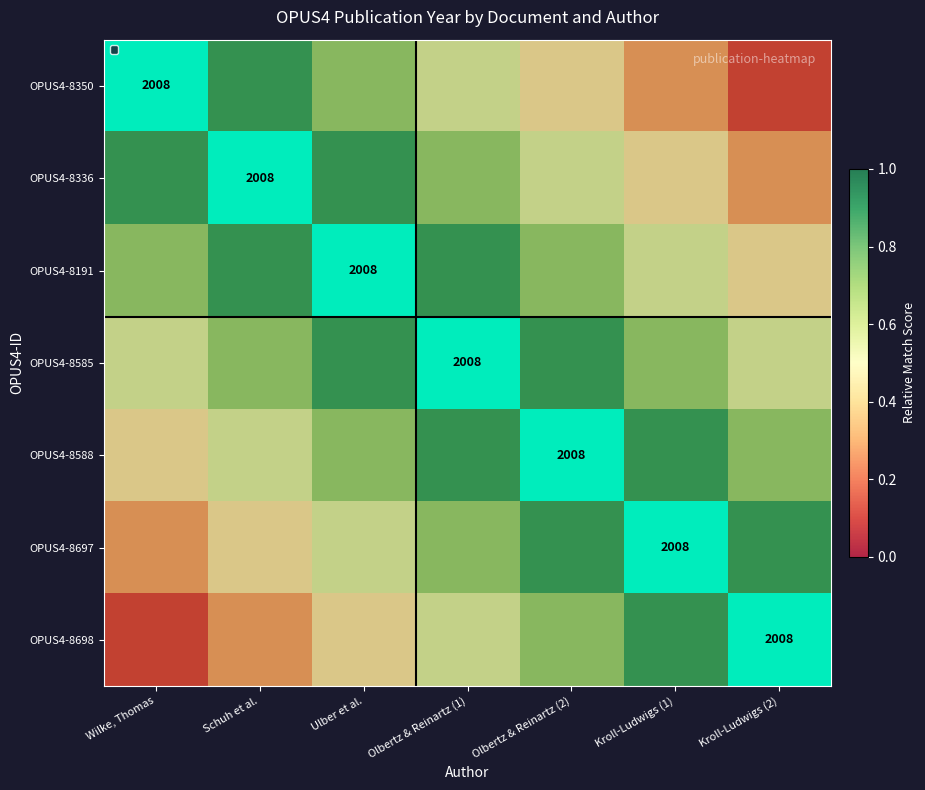

At how many categories does at least one series exceed 0?

7